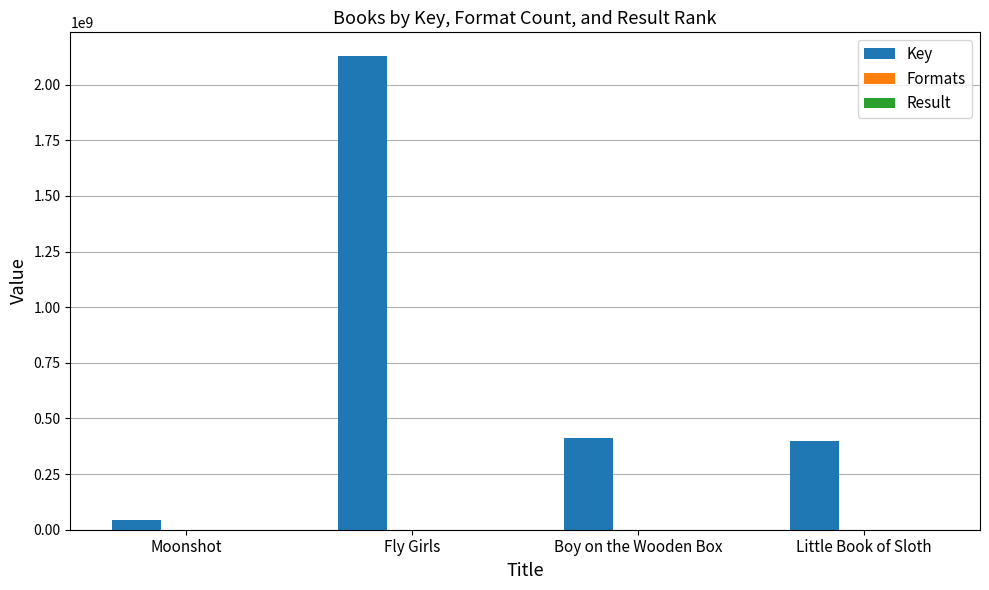

What is the greatest value displayed?

2128822898